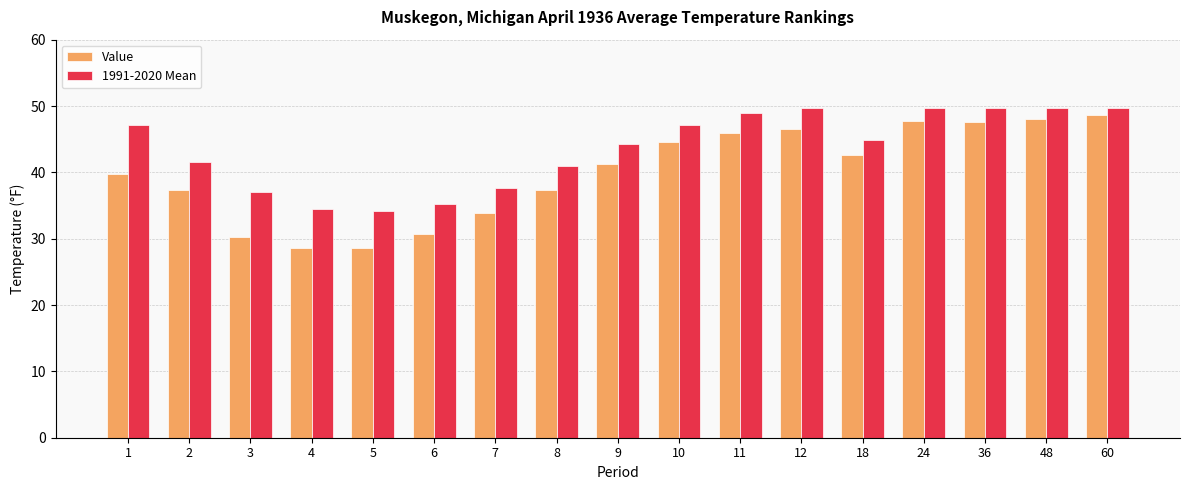

The 1991-2020 Mean series shows 48.9 at 11. True or false?

True